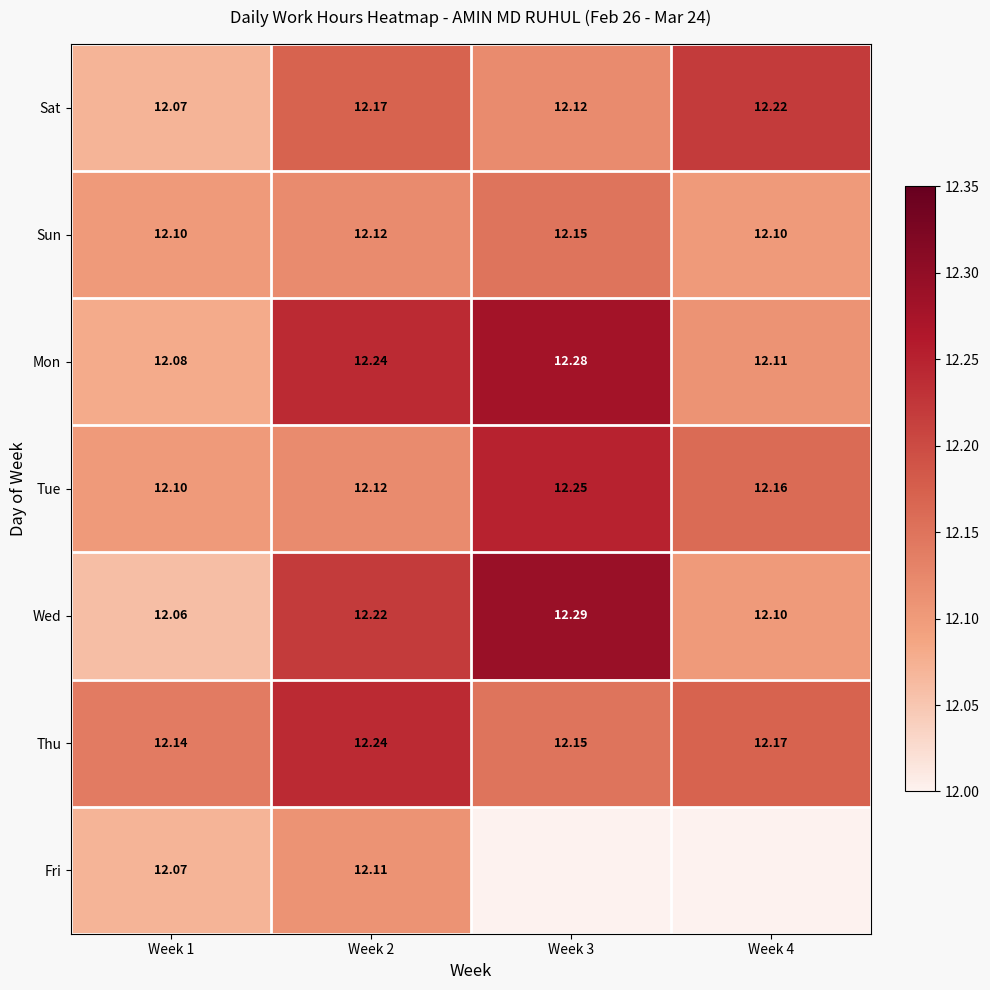

Is it true that Tue equals 8.2 at Week 2?

False